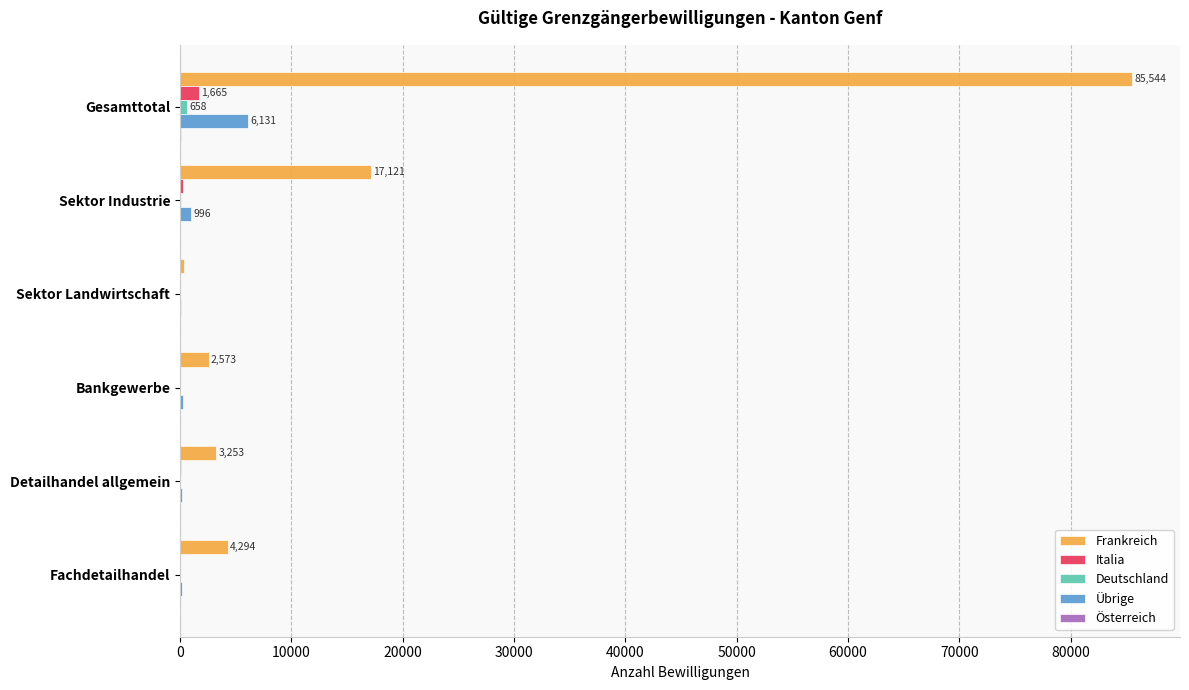

The Frankreich series shows 2573 at Bankgewerbe. True or false?

True